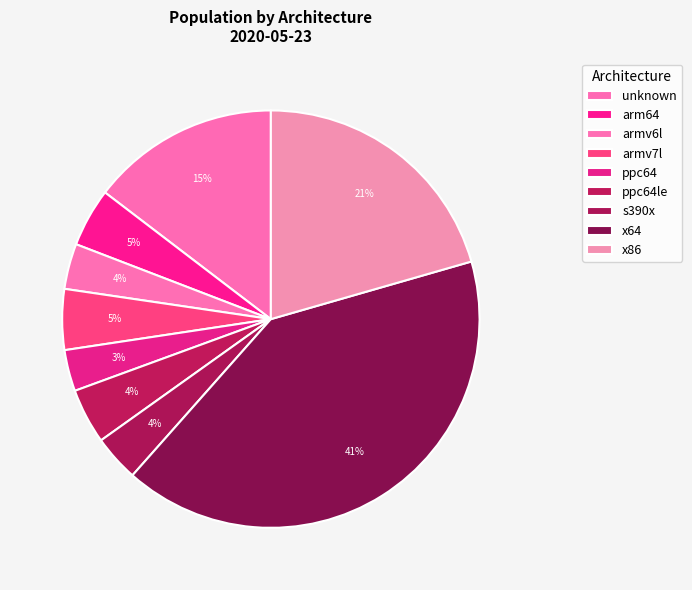

Does x86 represent more than half of the total?

No